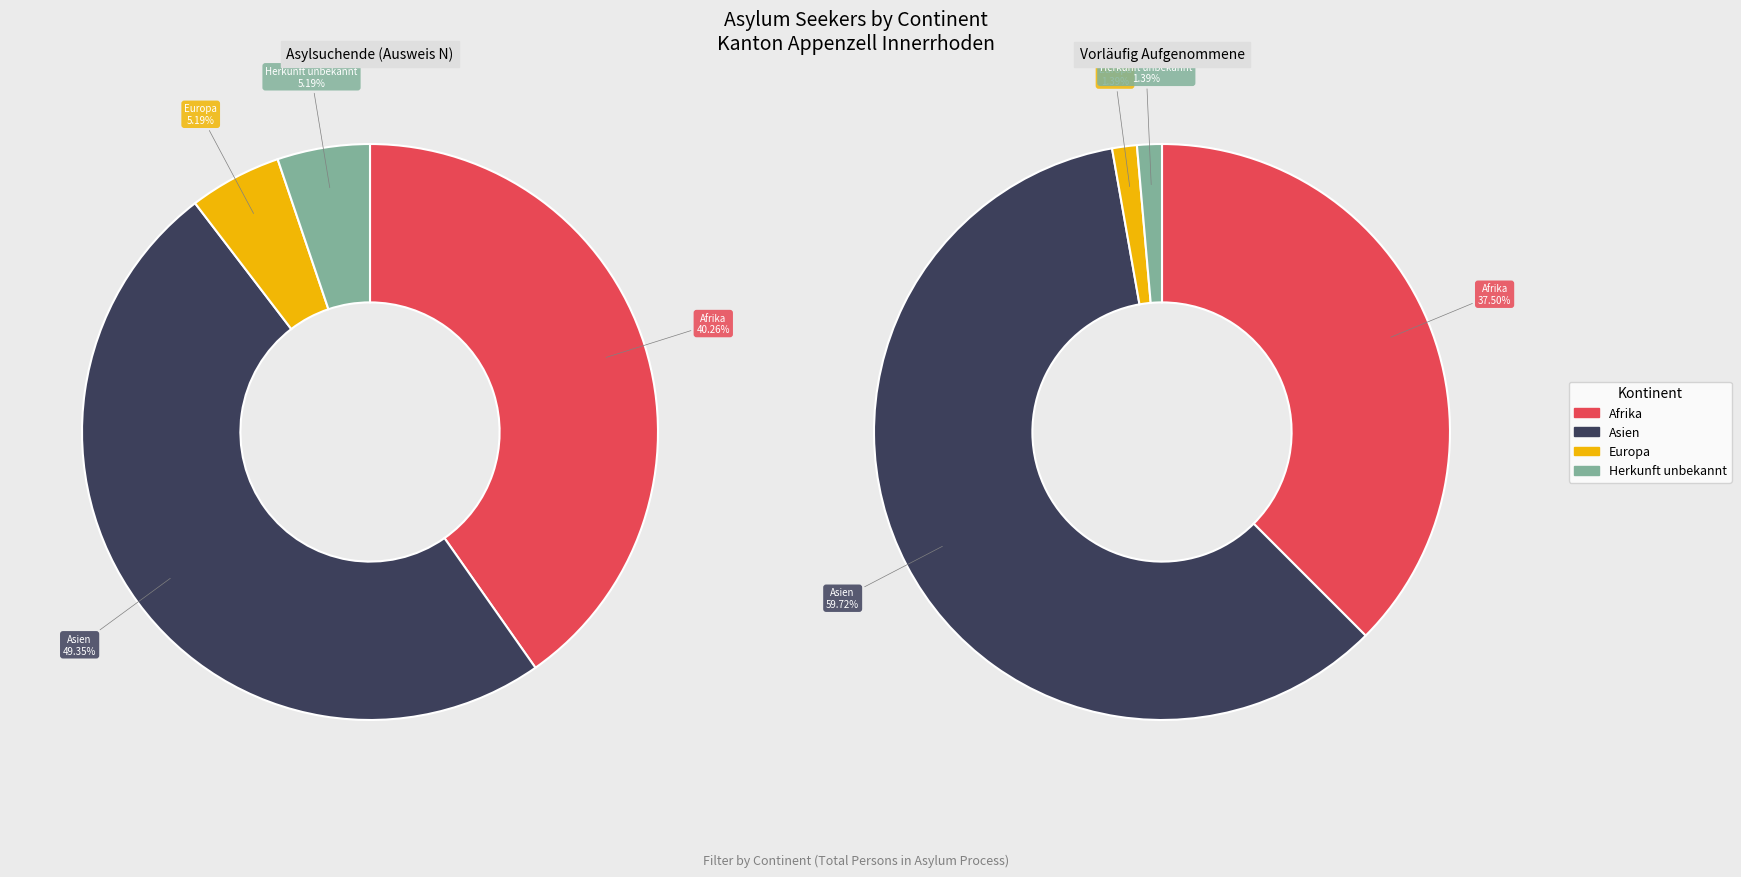

Which slice is the largest?

Asien